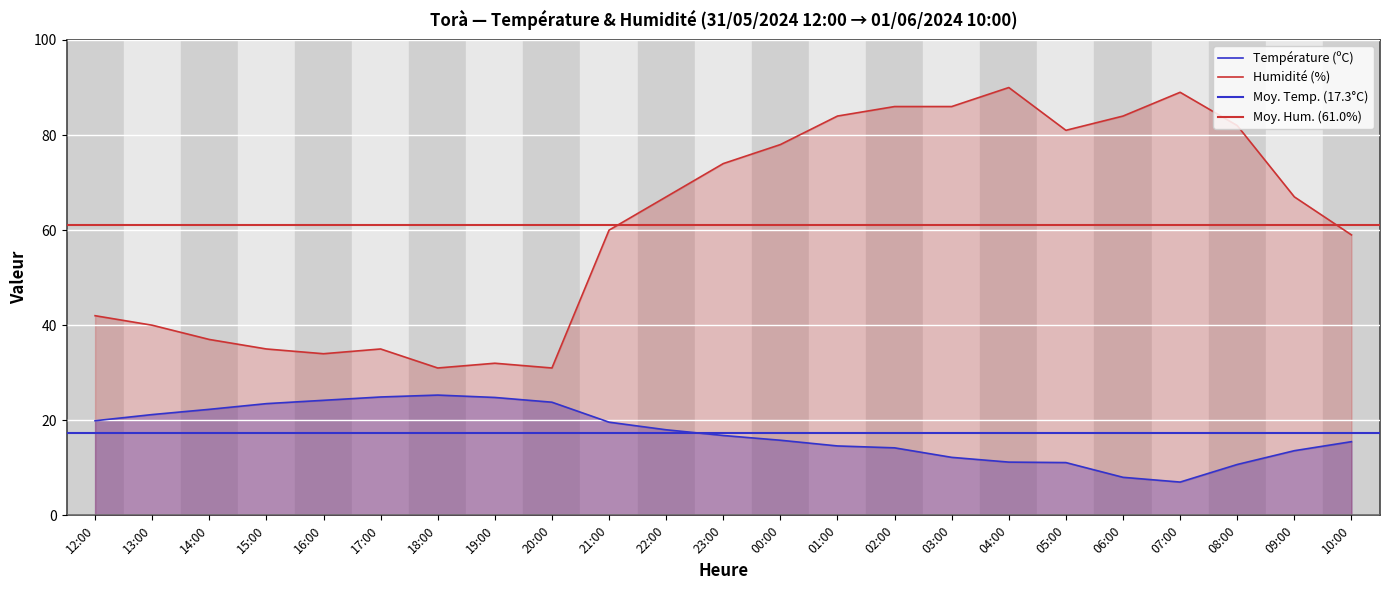

How many interior local peaks does the Humidité (%) series have?

4